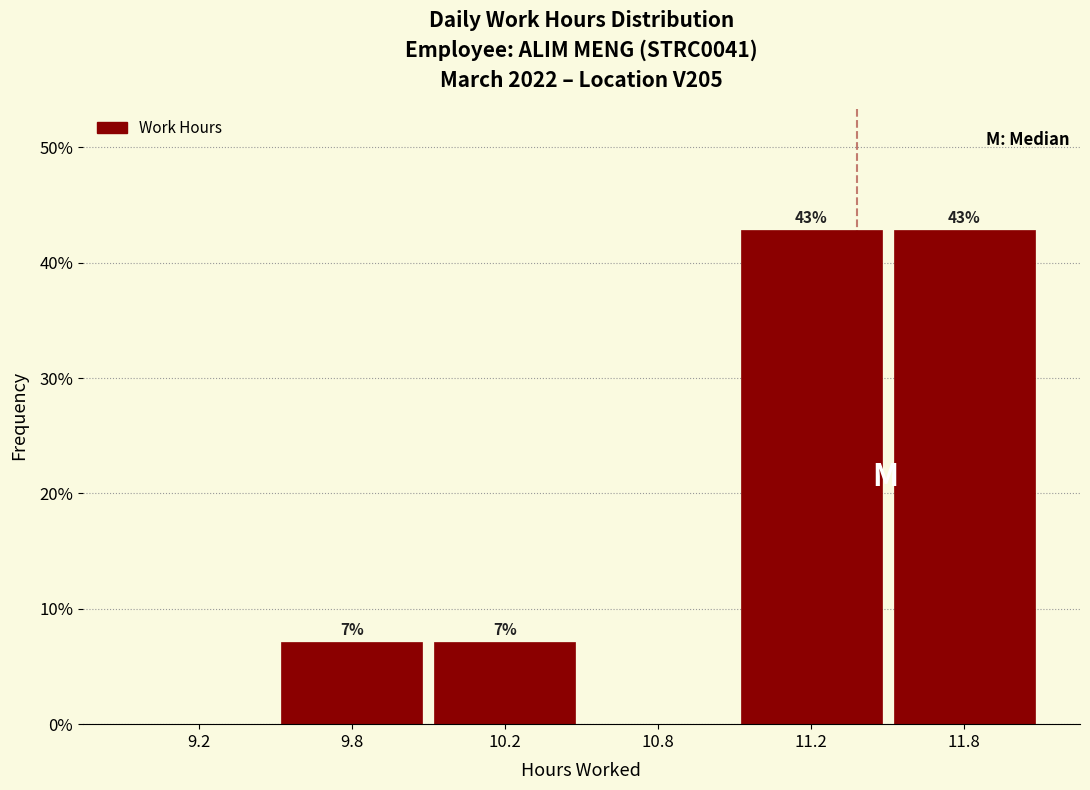

Which has a higher value, 10.2 or 11.8?

11.8